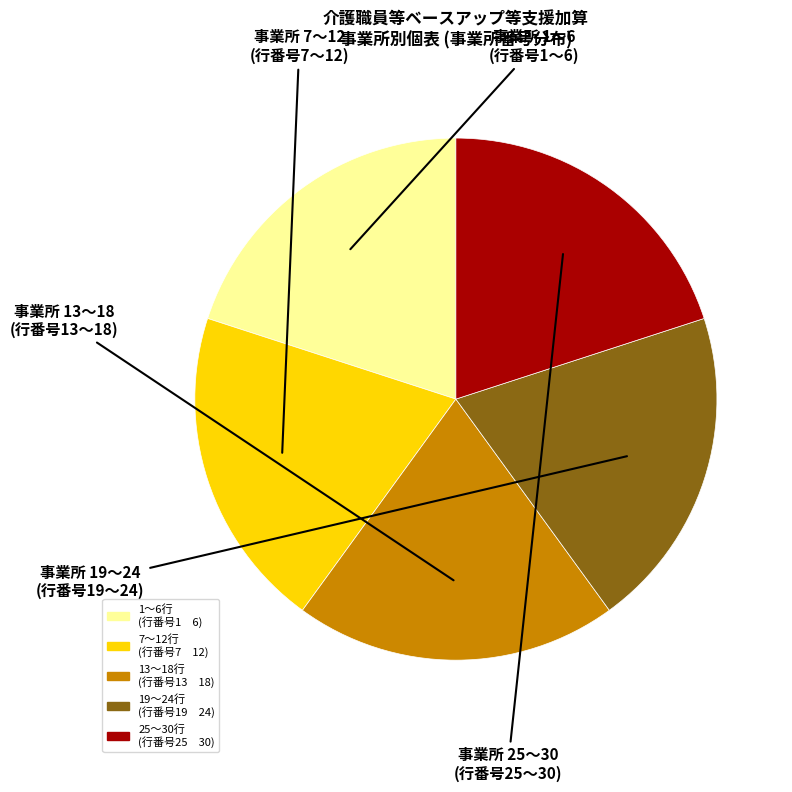

Is there a majority slice in this chart?

No